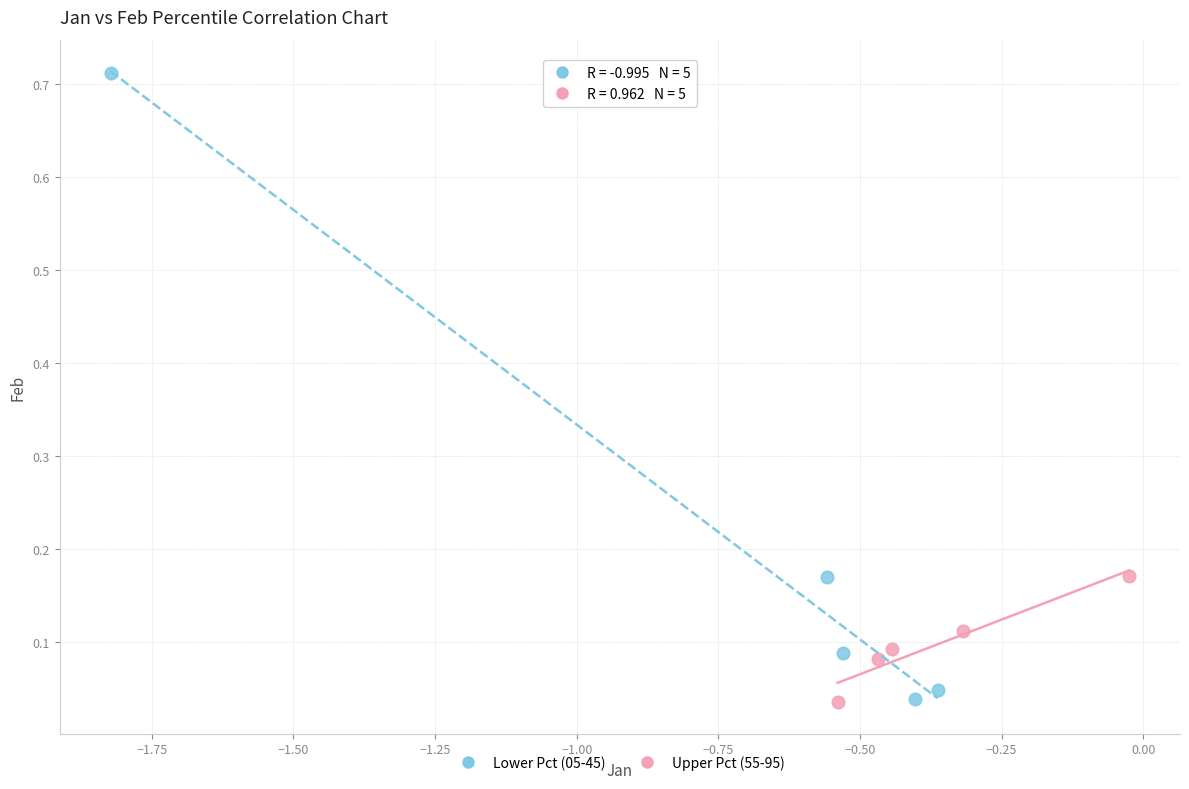

Which series contains the highest Y value?

Lower Pct (05-45)